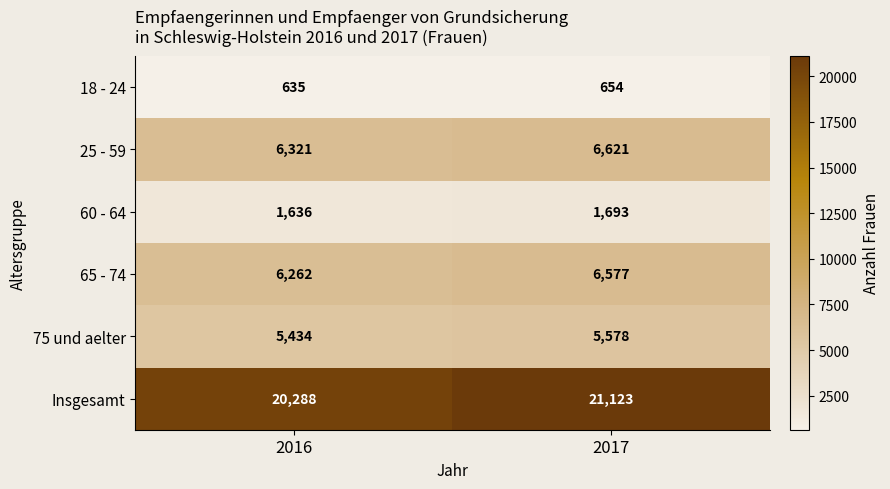

Count the number of data series in this chart.

6